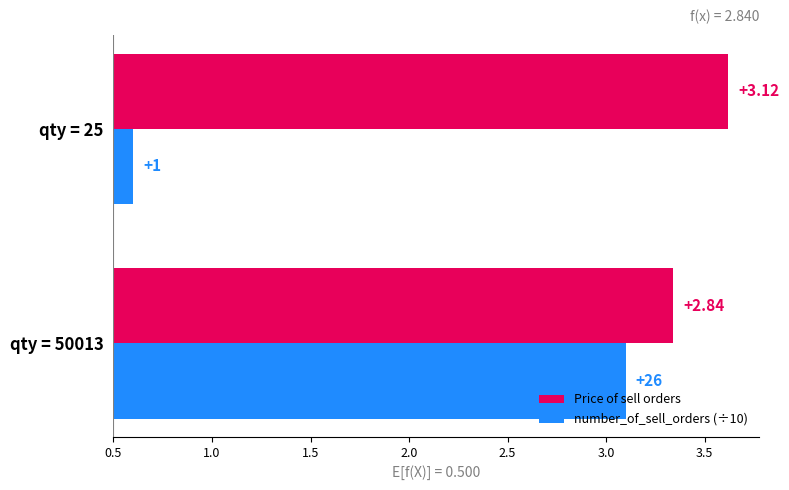

Is it true that Price of sell orders equals 5.2 at qty = 25?

False